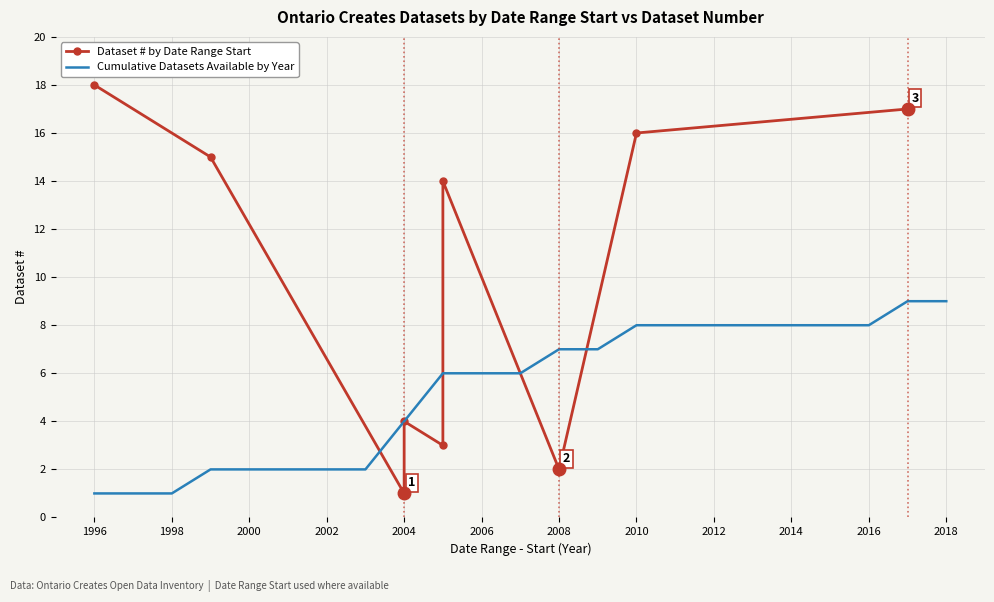

The Cumulative Datasets Available by Year series shows 6 at 2006. True or false?

True